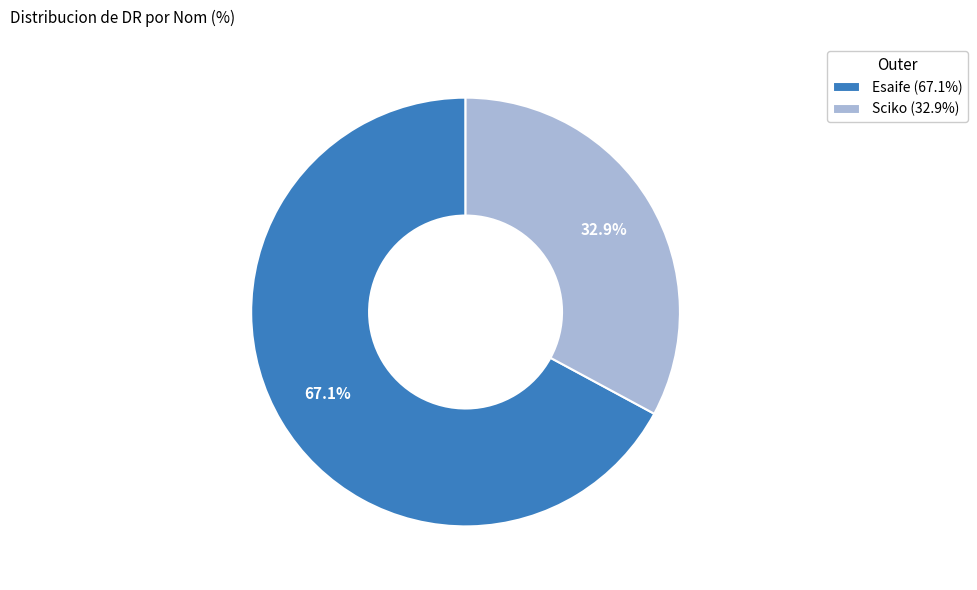

Which category has the smallest portion of the pie?

Sciko